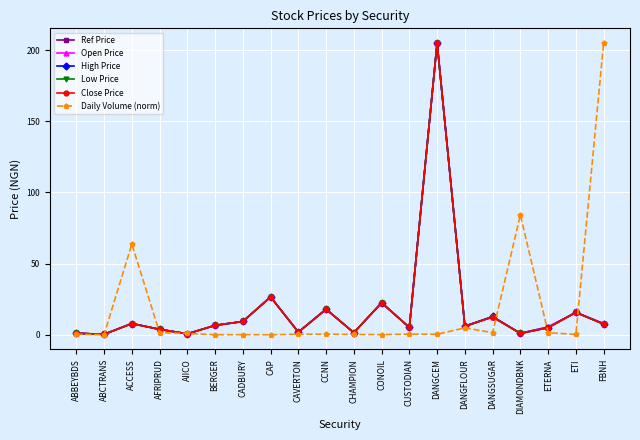

True or false: Ref Price has more than 1 points higher than both neighbors.

True